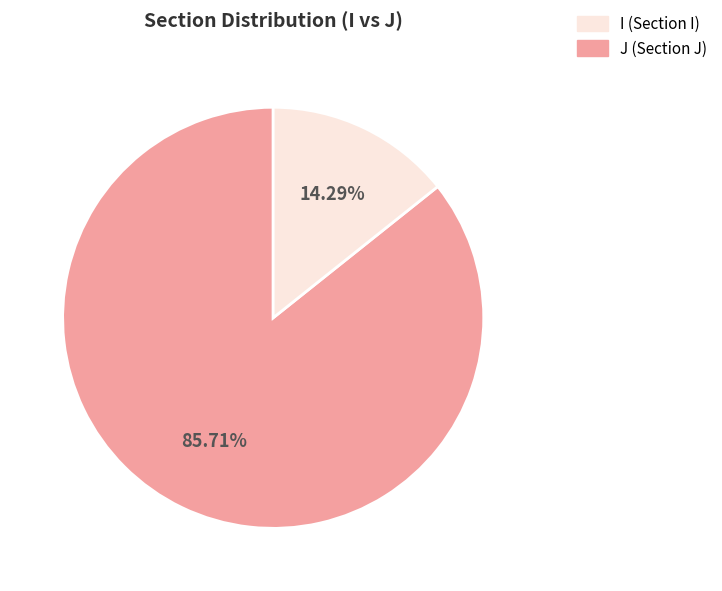

Does I account for over 50% of the chart?

Yes